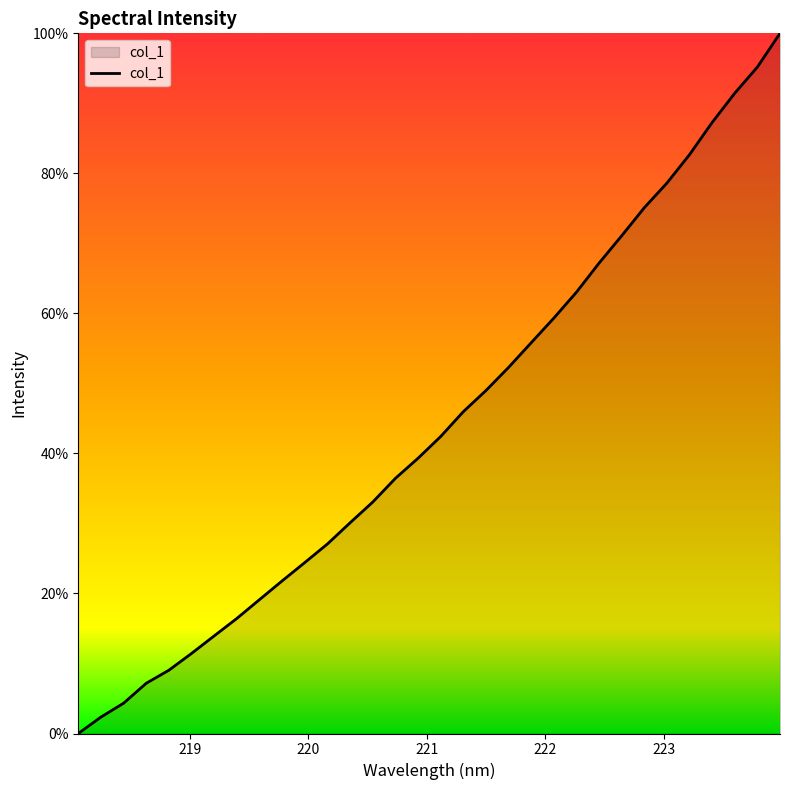

What is the difference between the second highest and second lowest values?

92.8